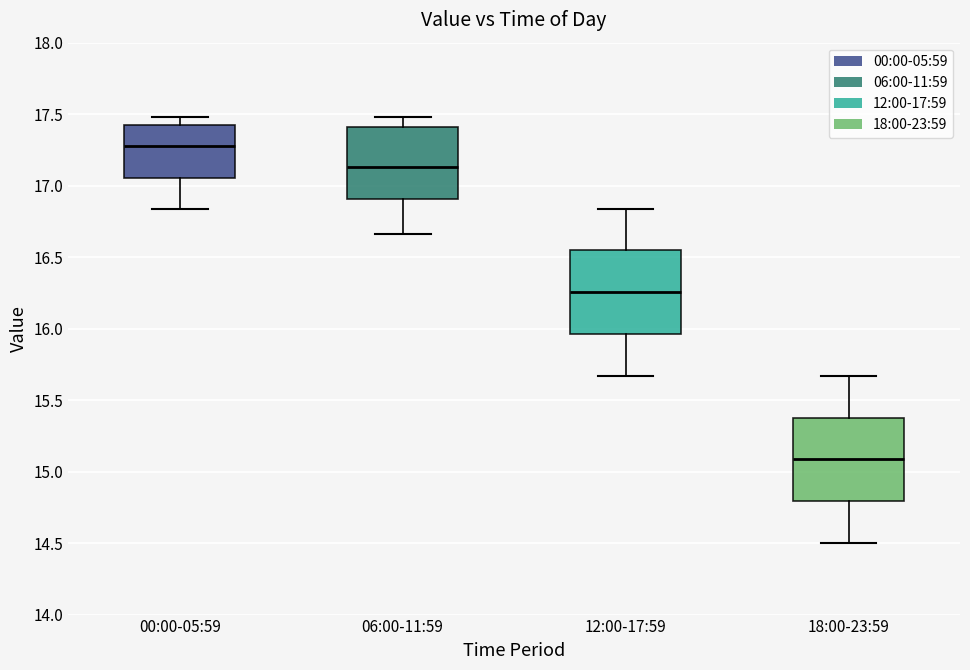

Reading left to right, read every box against the y-axis: the position of its median line, the range the box covers, and the ends of its whiskers. The values are not printed on the chart, so give them approximately, as read against the axis.

00:00-05:59: median 17.30, box 17.05 to 17.45, whiskers 16.85 to 17.50
06:00-11:59: median 17.15, box 16.90 to 17.40, whiskers 16.65 to 17.50
12:00-17:59: median 16.25, box 15.95 to 16.55, whiskers 15.65 to 16.85
18:00-23:59: median 15.10, box 14.80 to 15.40, whiskers 14.50 to 15.65